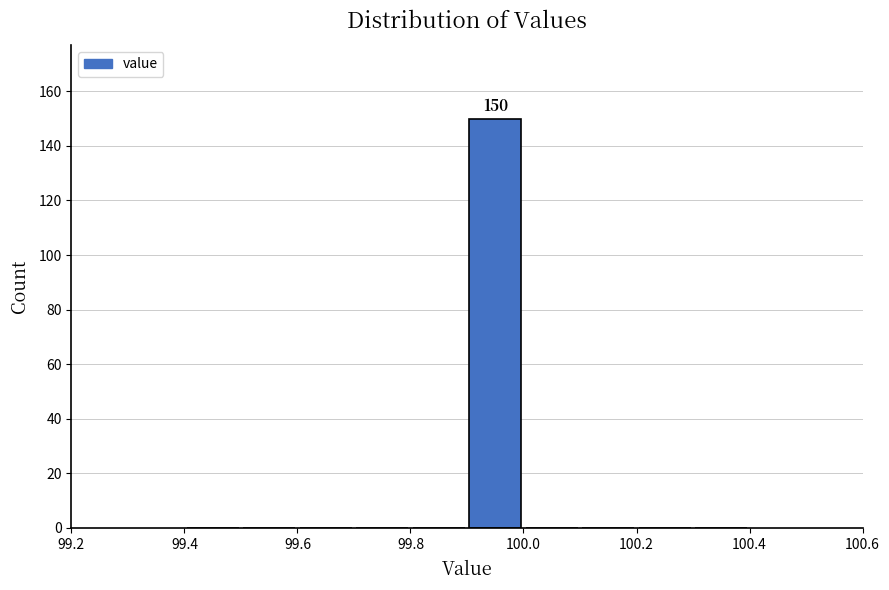

Over which range of the x-axis is the bar tallest?

99.9 to 100.0